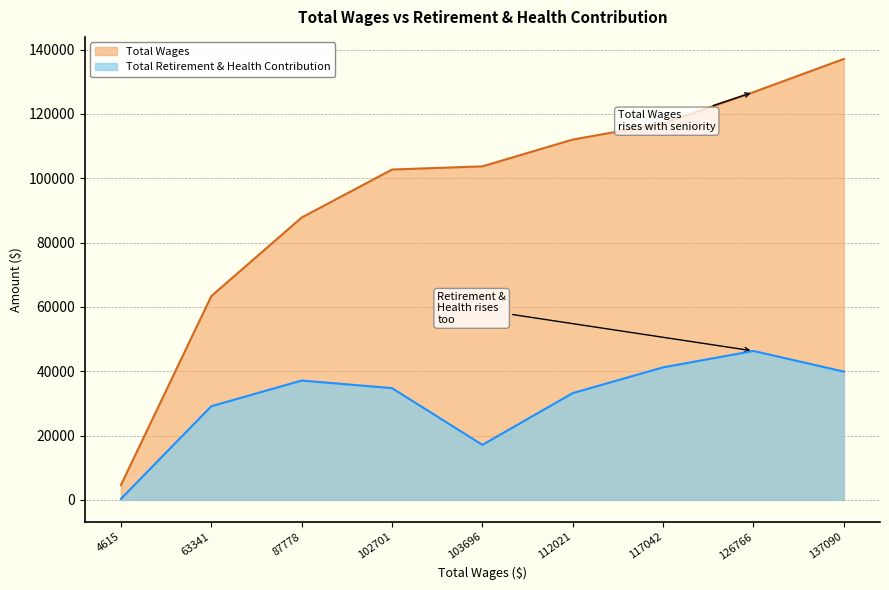

What is the approximate value of Total Retirement & Health Contribution at 117042, to the nearest 10?

41190